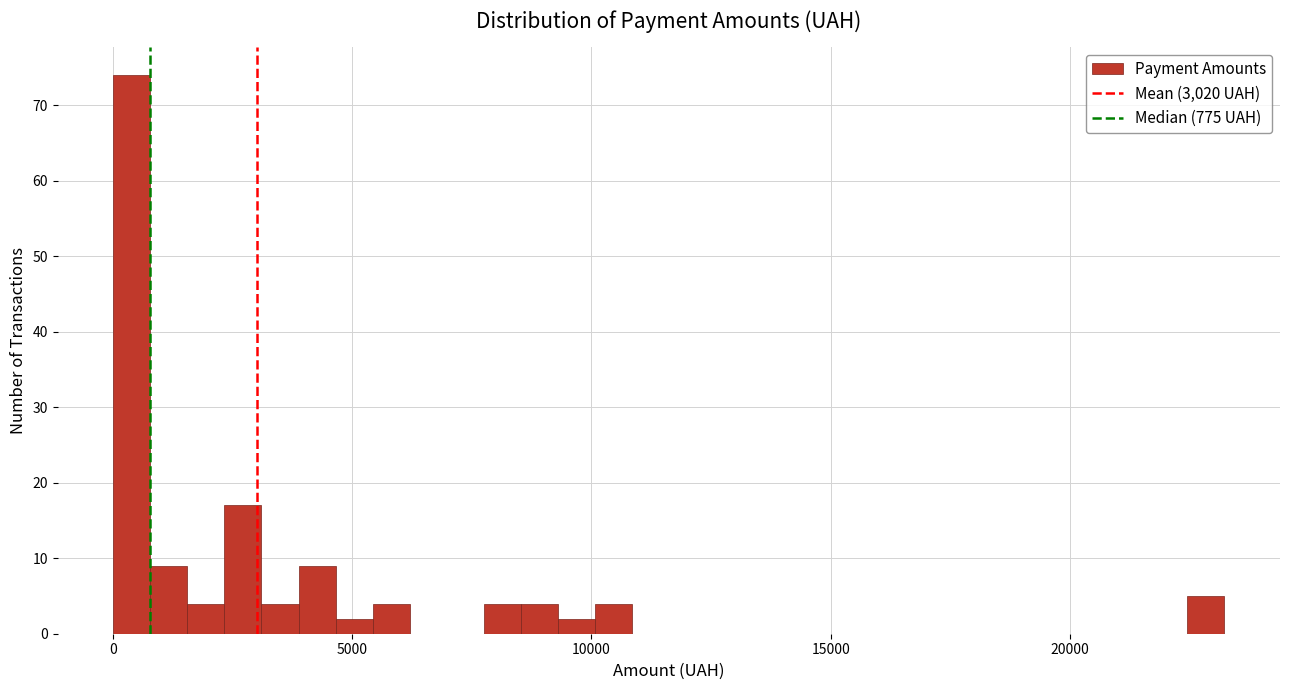

Read against the x-axis, roughly where is the centre of the tallest bar?

500